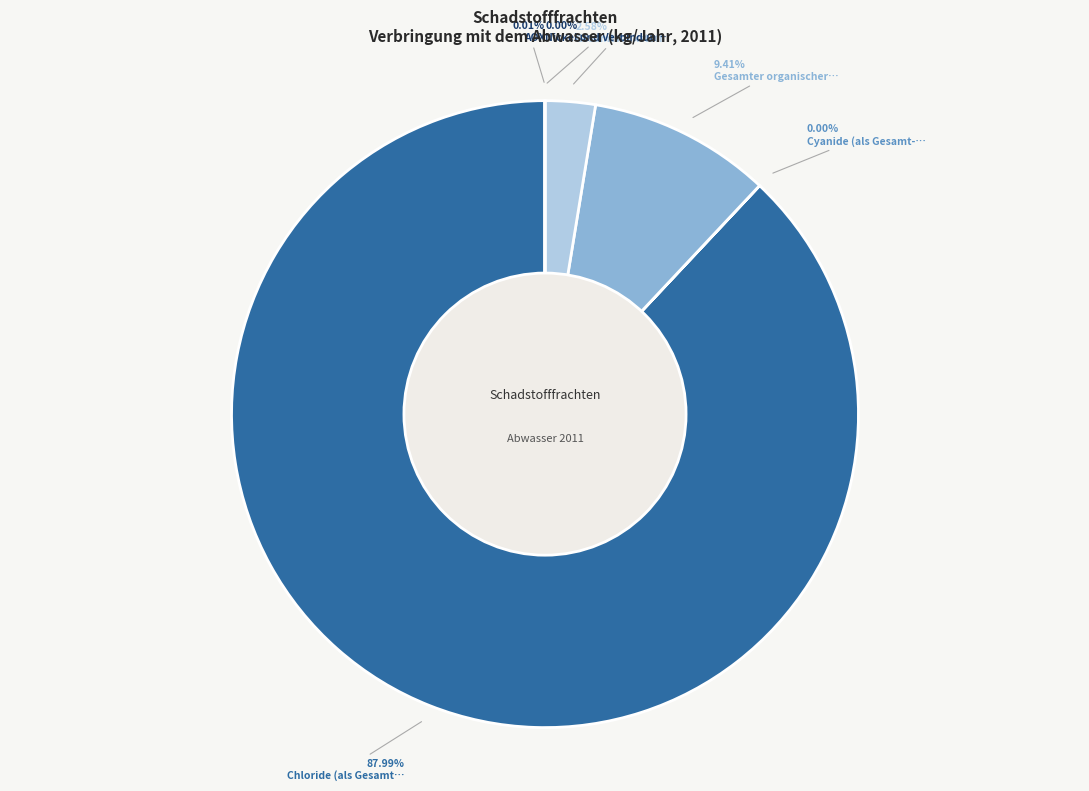

Rank the categories by value from highest to lowest.

Chloride (als Gesamt-Cl), Gesamter organischer Kohlenstoff (TOC), Gesamtstickstoff, AOX, Cyanide (als Gesamt-CN), Nickel und Verbindungen (als Ni), Arsen und Verbindungen (als As), Distickoxid (N2O), Fluoride (als Gesamt-F), Kohlendioxid (CO2), Stickoxide (NOx/NO2), Zink und Verbindungen (als Zn)